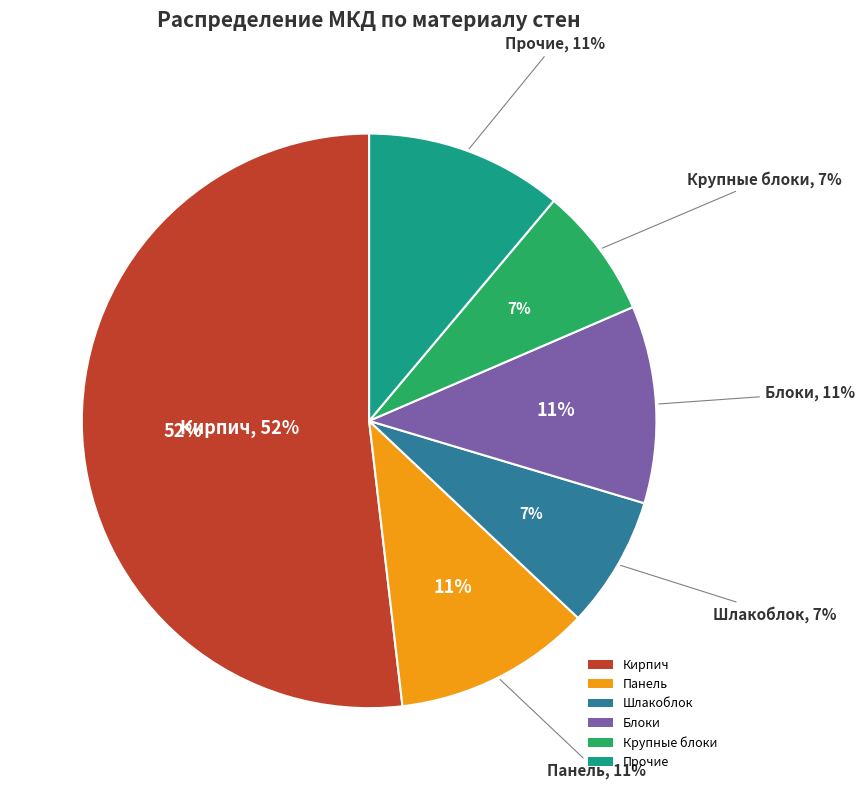

To the nearest percent, what percentage of the pie is Шлакоблок?

7%